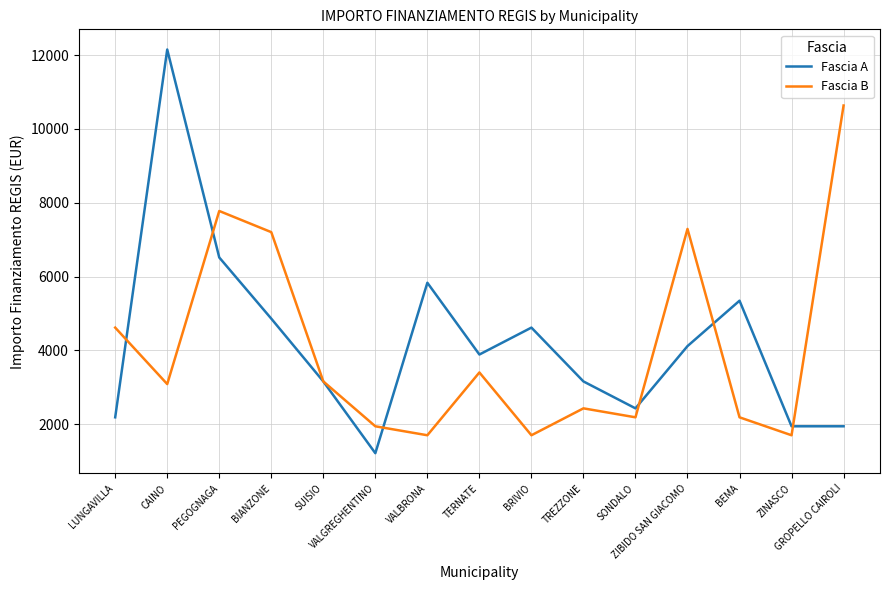

What is the average value of the Fascia A series?

4224